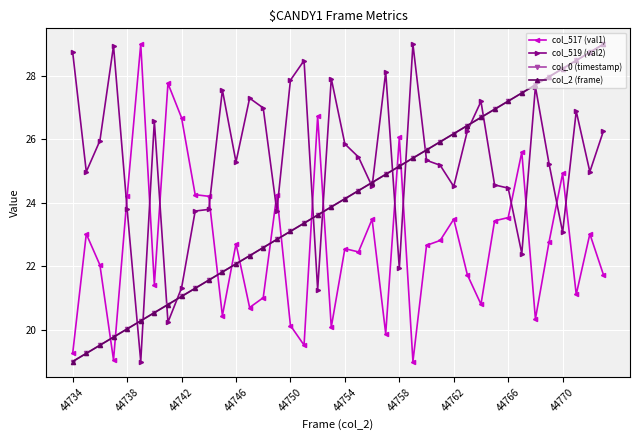

True or false: col_0 (timestamp) and col_517 (val1) cross at least once.

True